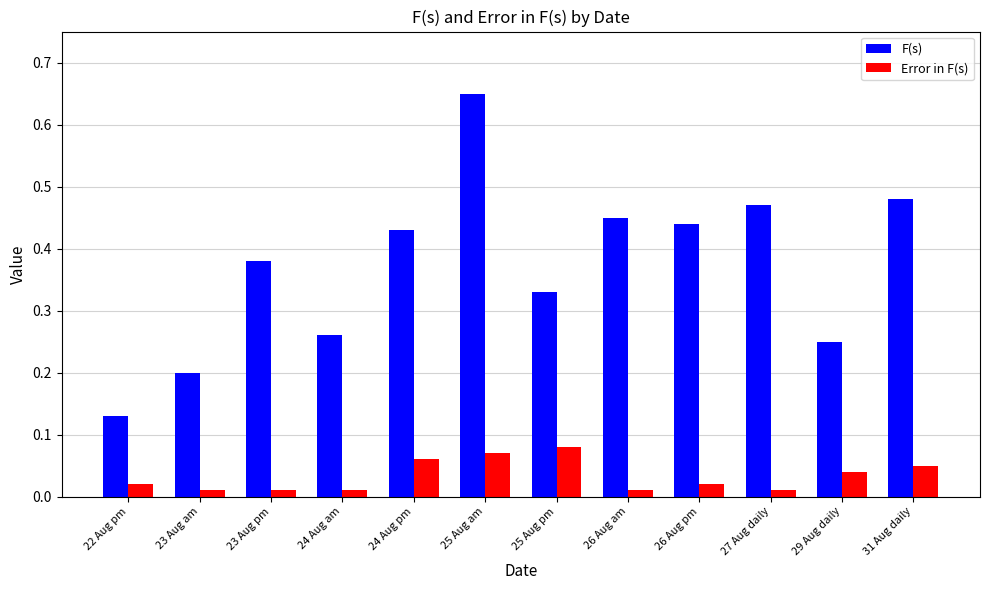

List the series in order of their overall mean, highest first.

F(s), Error in F(s)